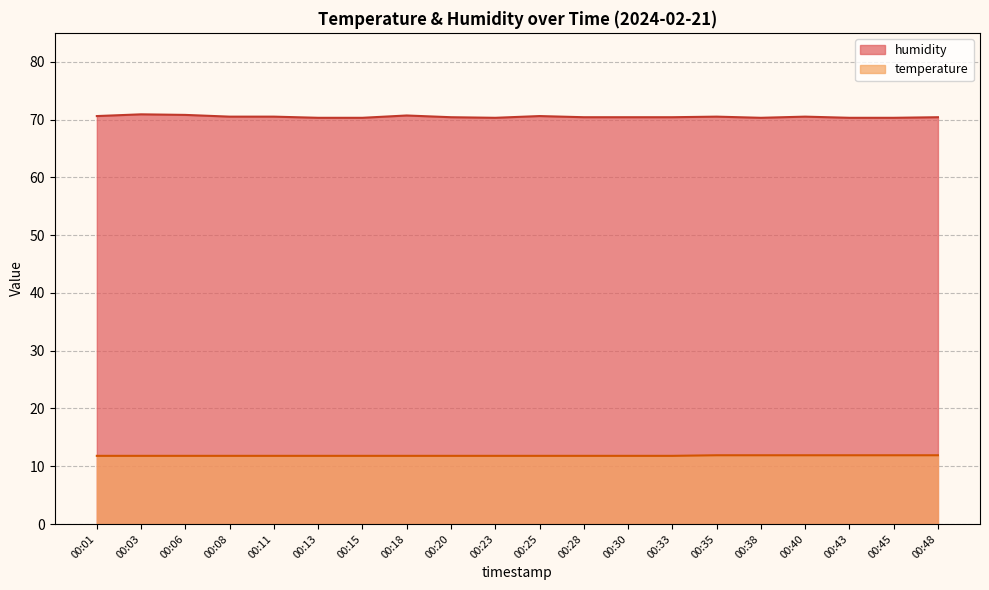

What is the difference between the second highest and second lowest values in the temperature series?

0.1